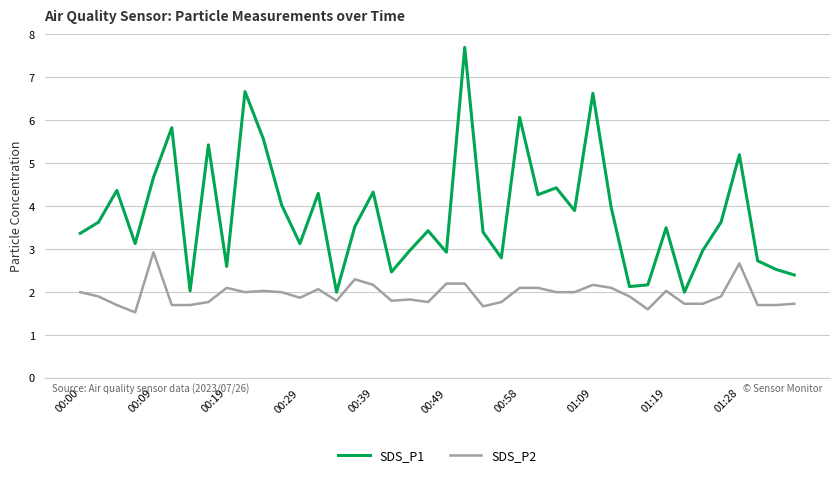

Reading left to right, list all the values displayed in this chart.

SDS_P1: 3.4	3.6	4.4	3.1	4.7	5.8	2.0	5.4	2.6	6.7	5.6	4.0	3.1	4.3	2.0	3.5	4.3	2.5	3.0	3.4	2.9	7.7	3.4	2.8	6.1	4.3	4.4	3.9	6.6	4.0	2.1	2.2	3.5	2.0	3.0	3.6	5.2	2.7	2.5	2.4
SDS_P2: 2.0	1.9	1.7	1.5	2.9	1.7	1.7	1.8	2.1	2.0	2.0	2.0	1.9	2.1	1.8	2.3	2.2	1.8	1.8	1.8	2.2	2.2	1.7	1.8	2.1	2.1	2.0	2.0	2.2	2.1	1.9	1.6	2.0	1.7	1.7	1.9	2.7	1.7	1.7	1.7